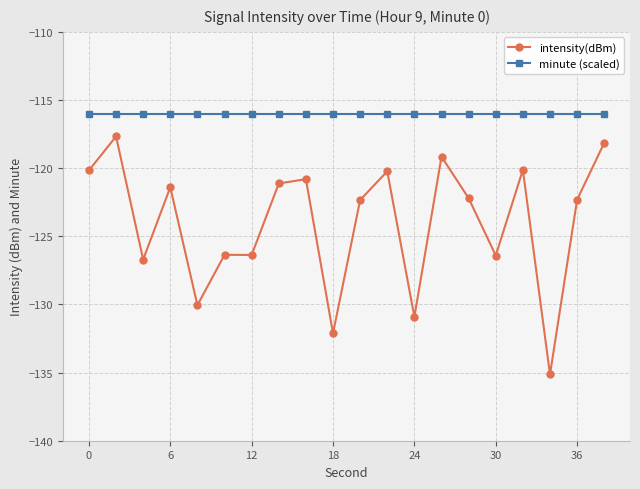

In intensity(dBm), how many points are higher than both neighbors (excluding endpoints)?

7